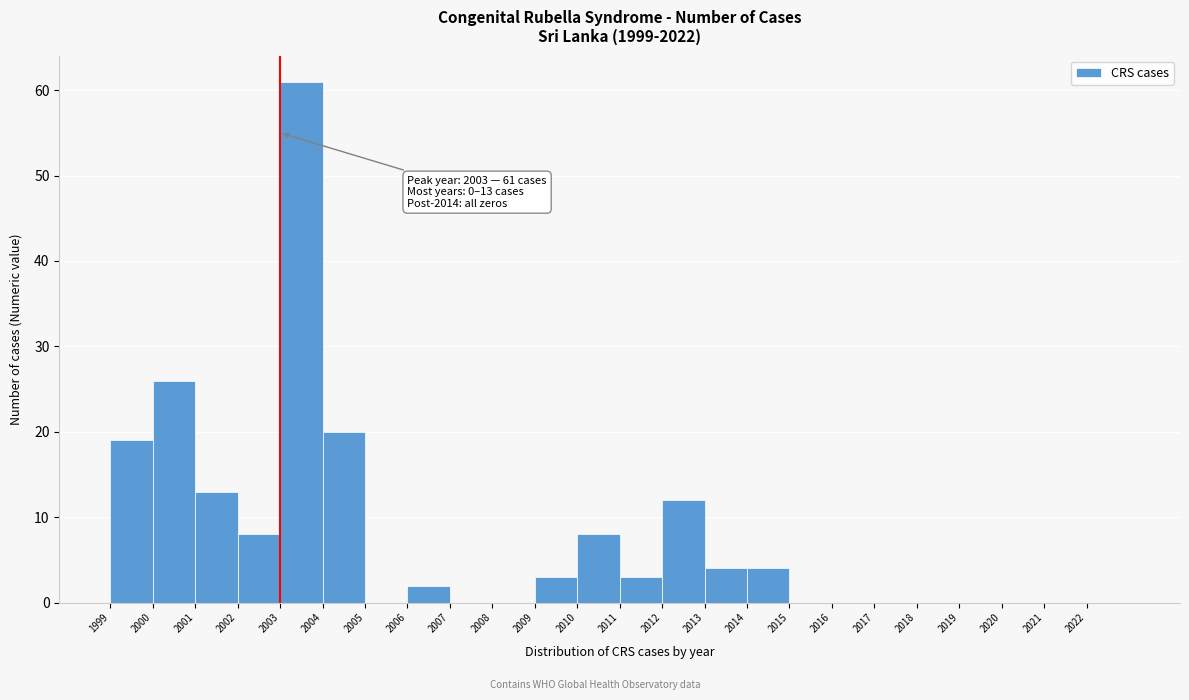

Which range on the x-axis has the tallest bar?

2003 to 2004